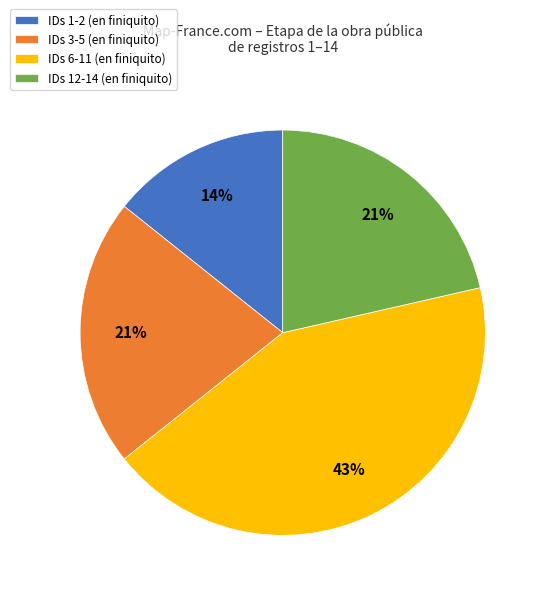

What is the ratio of the value at IDs 6-11 (en finiquito) to the value at IDs 3-5 (en finiquito)?

2.0